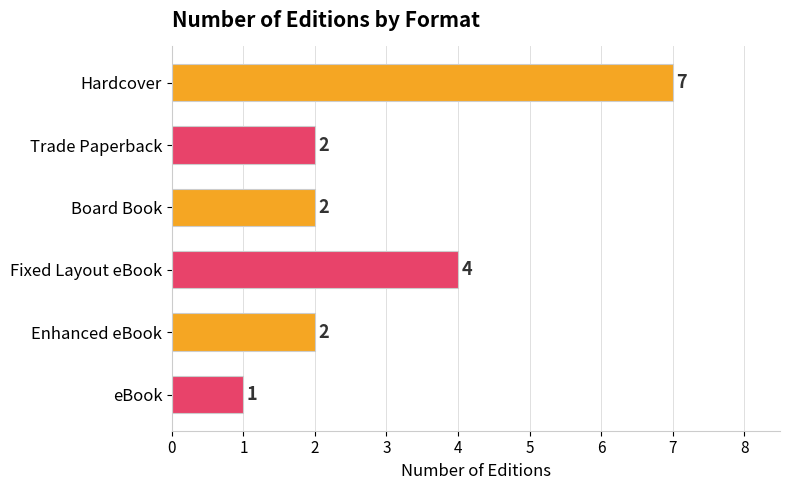

What is the change in value from Hardcover to Trade Paperback?

-5